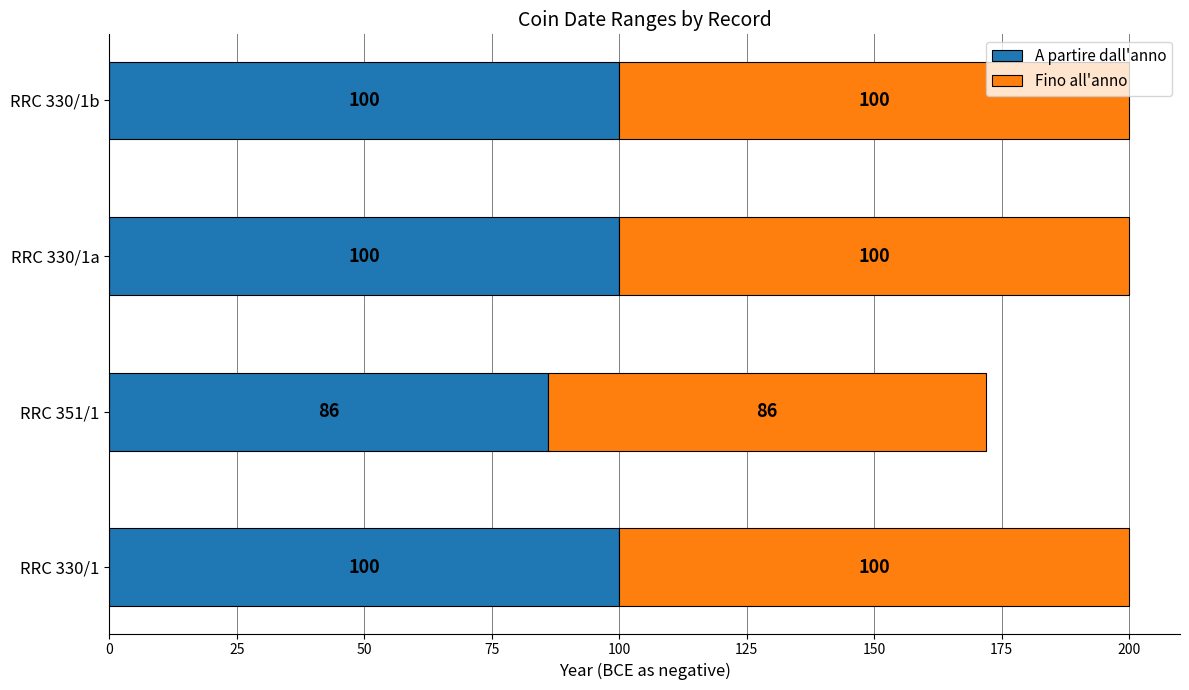

What is the difference between the A partire dall'anno values at RRC 351/1 and RRC 330/1a?

14